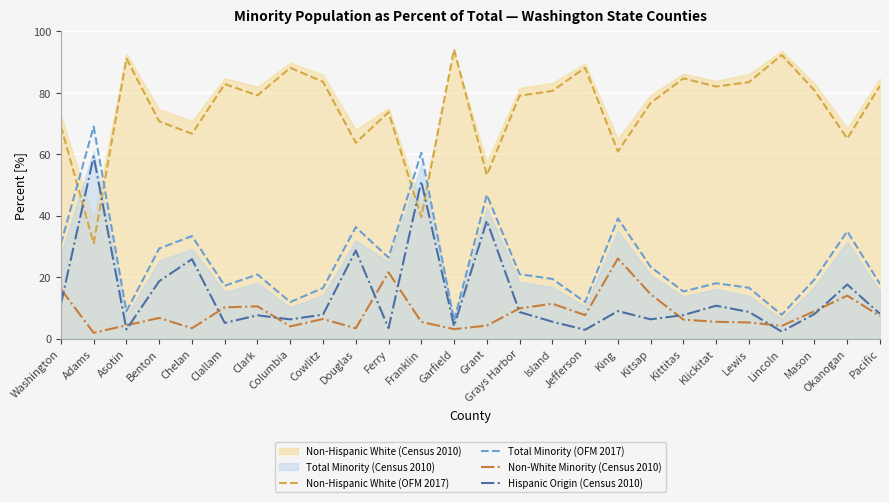

What is the maximum value for Total Minority (OFM 2017)?

69.0